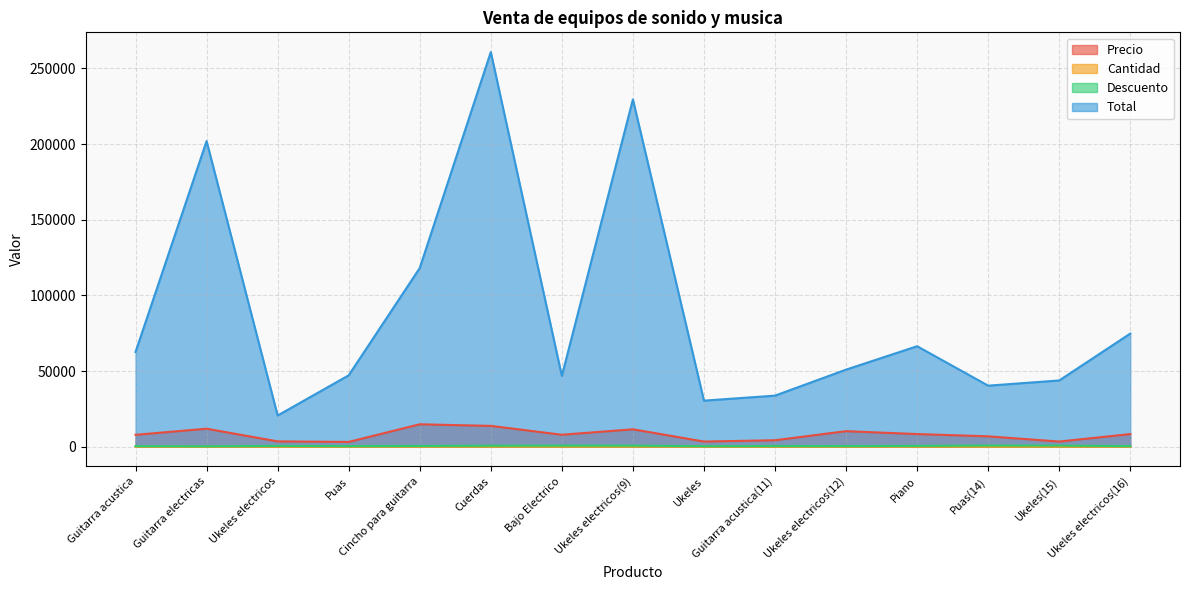

Does the chart have visible grid lines?

Yes